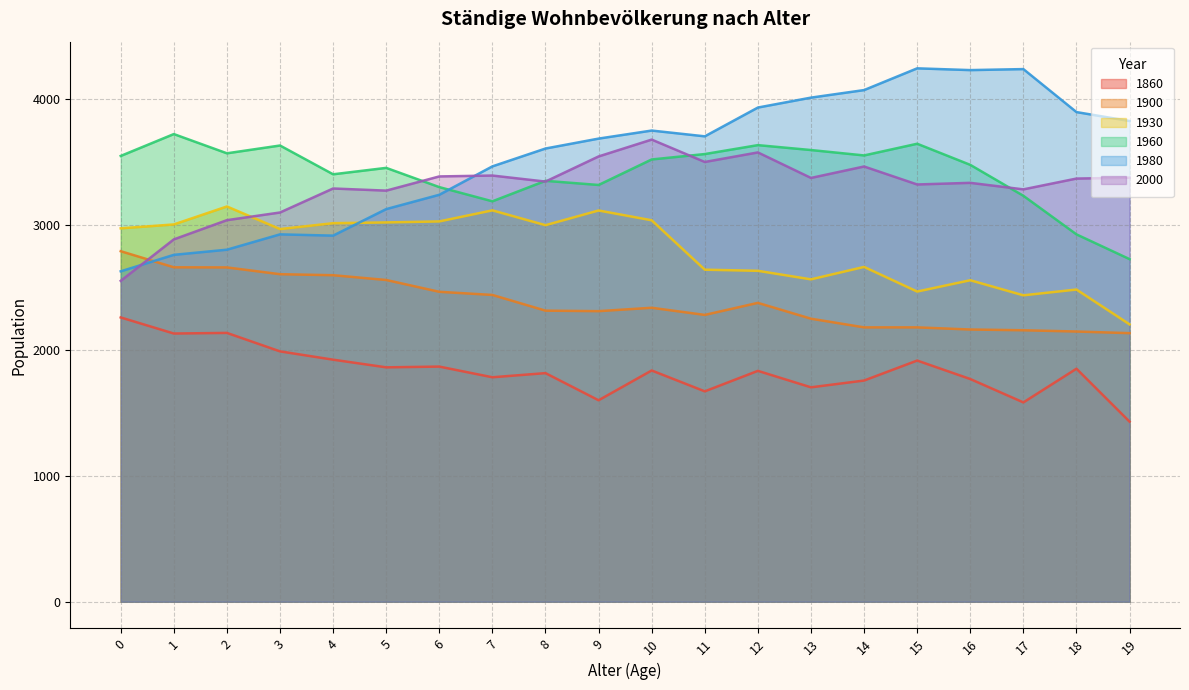

Does the chart display data point markers on the line(s)?

No